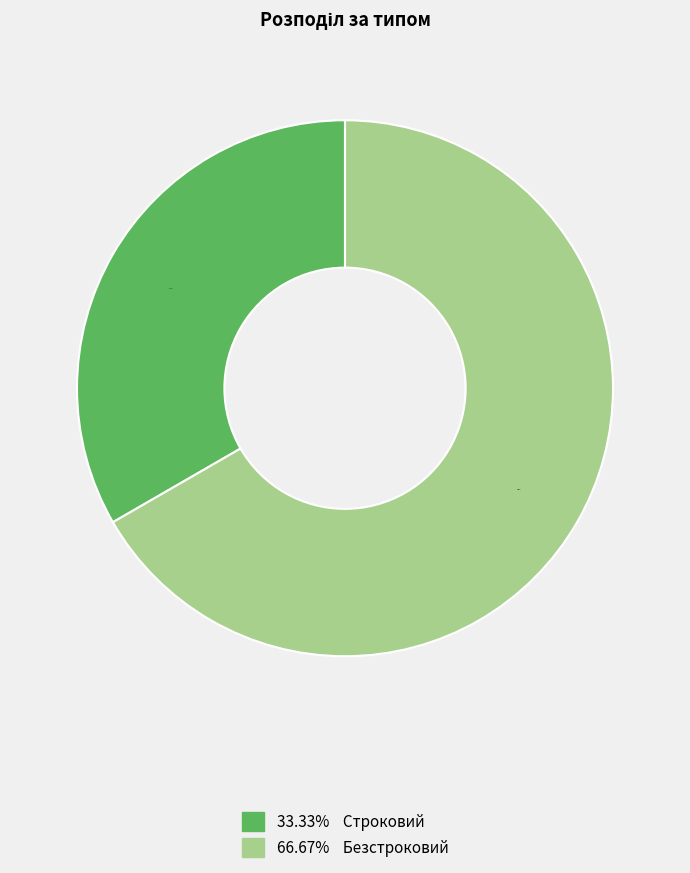

Is there a majority slice in this chart?

Yes